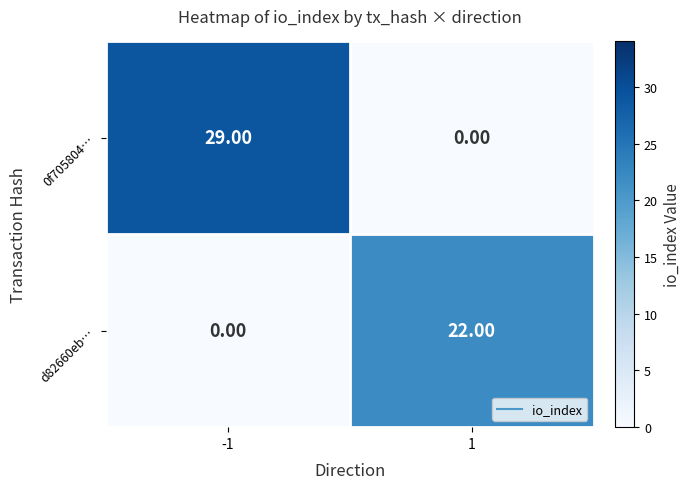

Which series changed the most between -1 and 1?

0f705804…